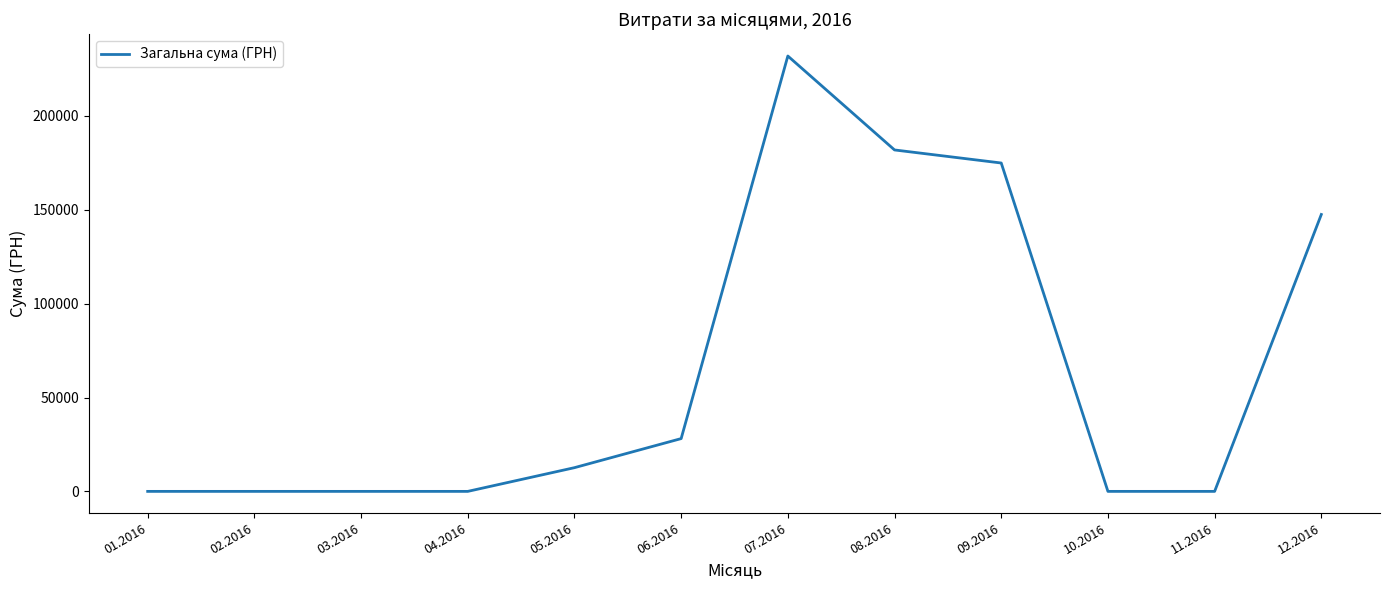

What is the change in value from 11.2016 to 12.2016?

+147487.0